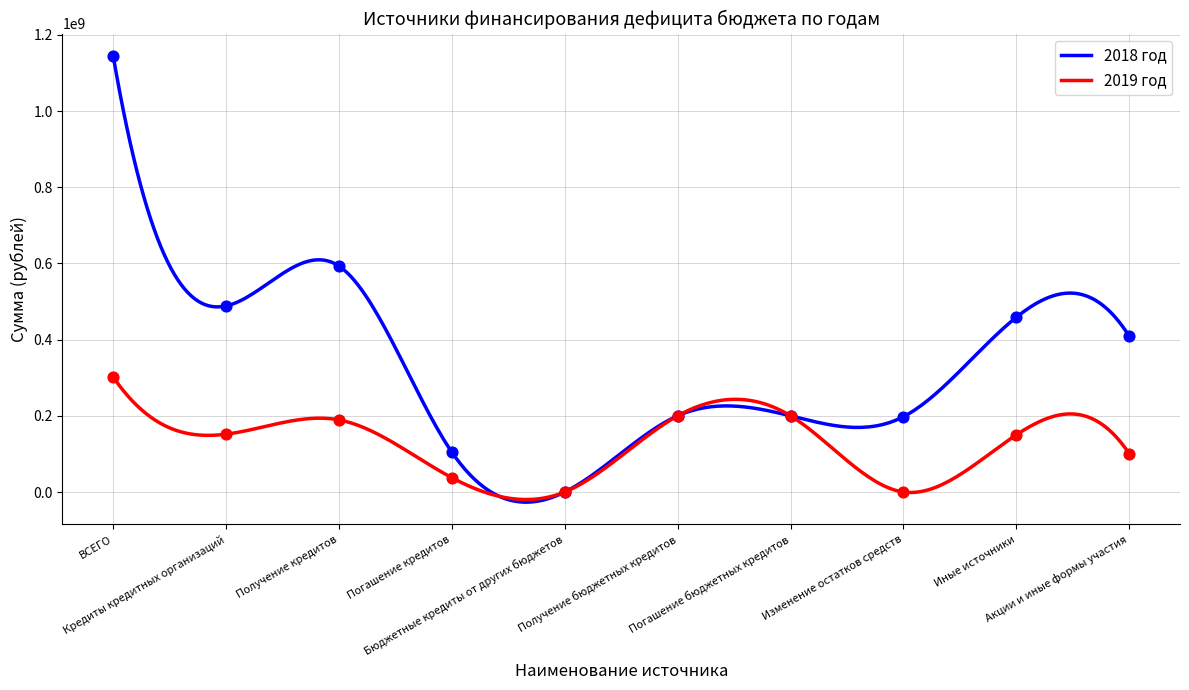

Which series contains the lowest Y value?

2018 год